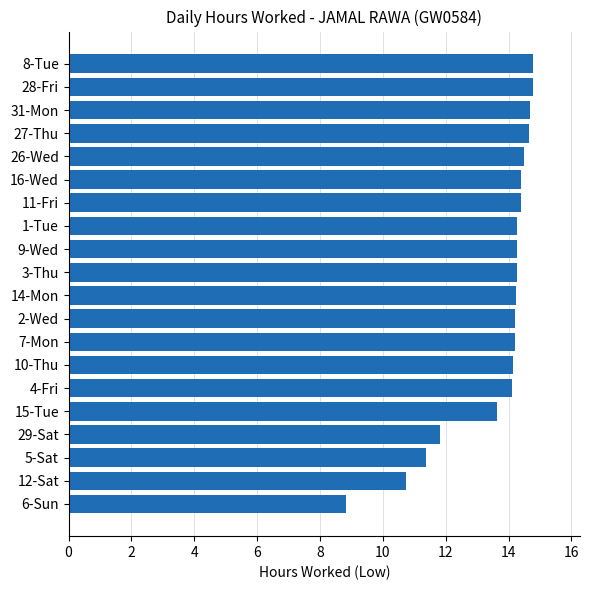

Read the value at 8-Tue.

14.8